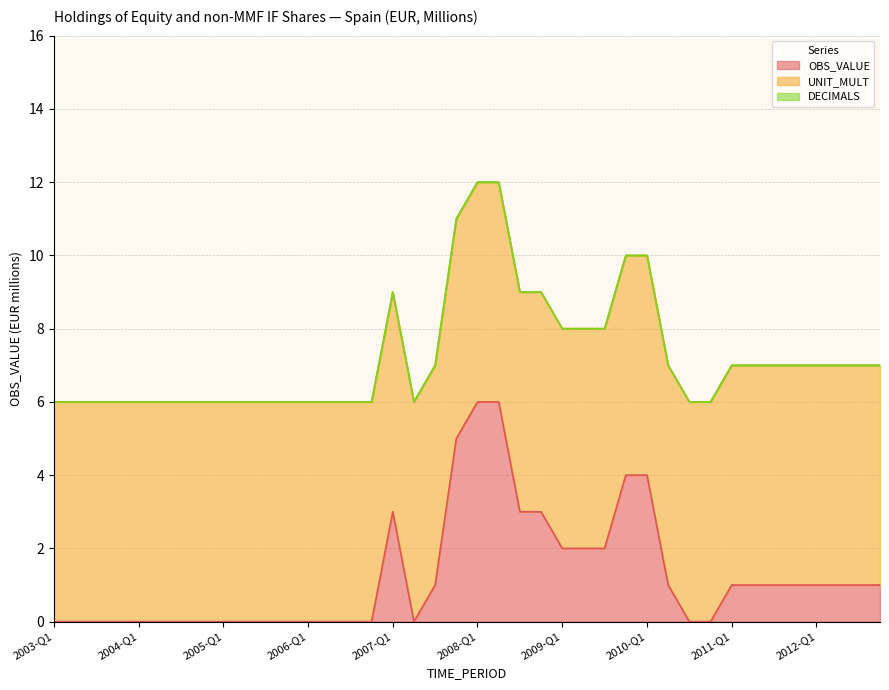

What is the label of the 23rd point from the left?

2008-Q3